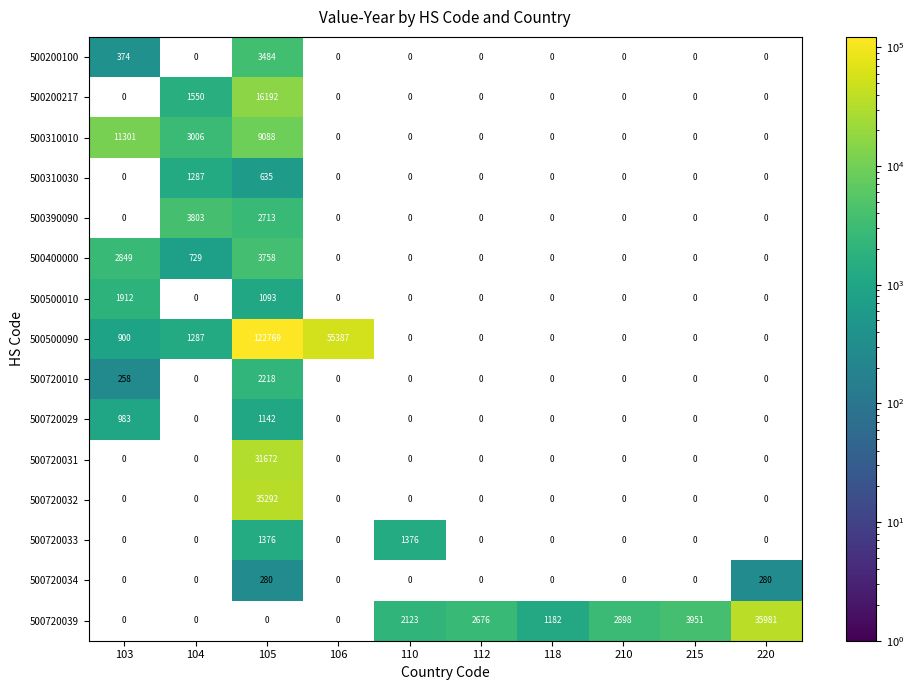

The value of 500500090 at 105 is 122769. True or false?

True